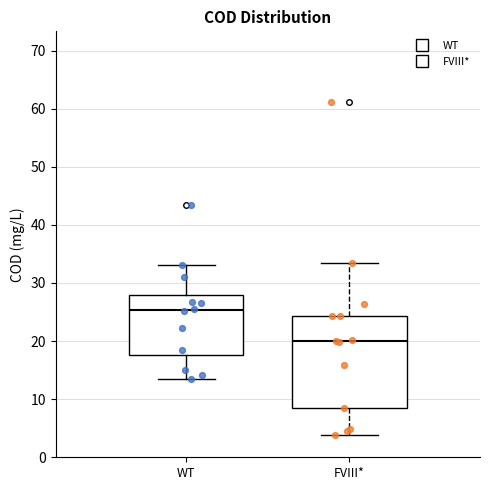

Reading left to right, transcribe this box plot: for each box, give where its median line is, the range the box spans, and where its two whiskers end, as read against the y-axis. The values are not printed on the chart, so give them approximately, as read against the axis.

WT: median 25, box 18 to 28, whiskers 14 to 33
FVIII*: median 20, box 8 to 24, whiskers 4 to 34